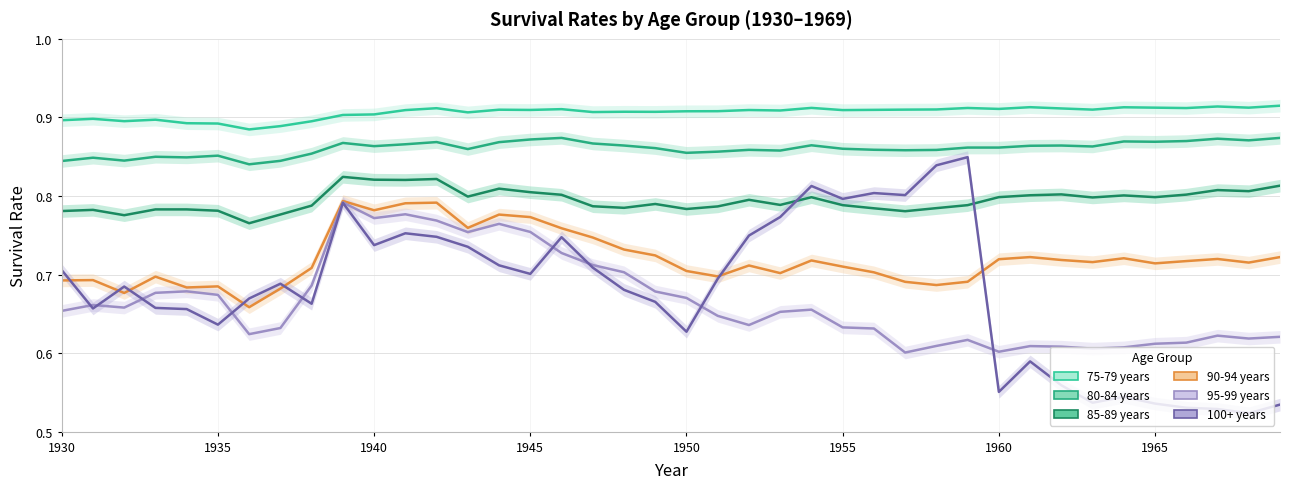

True or false: 80-84 years and 90-94 years intersect in this chart.

False